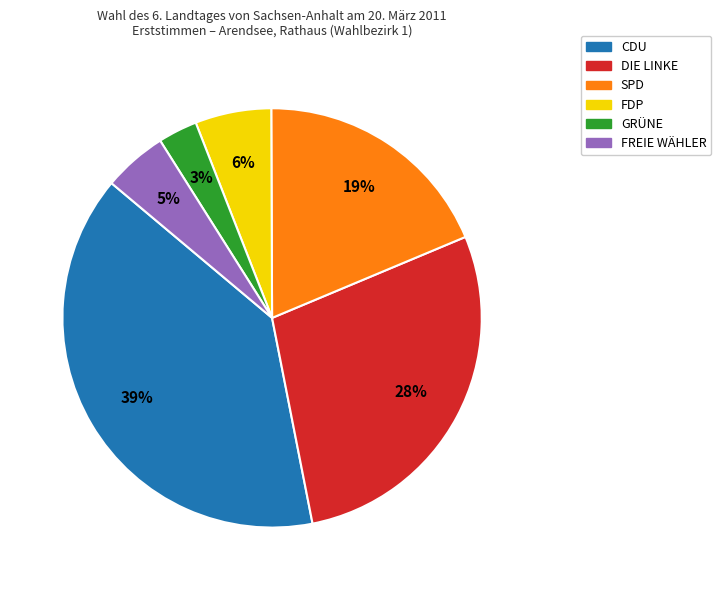

Which category has the biggest portion of the pie?

CDU